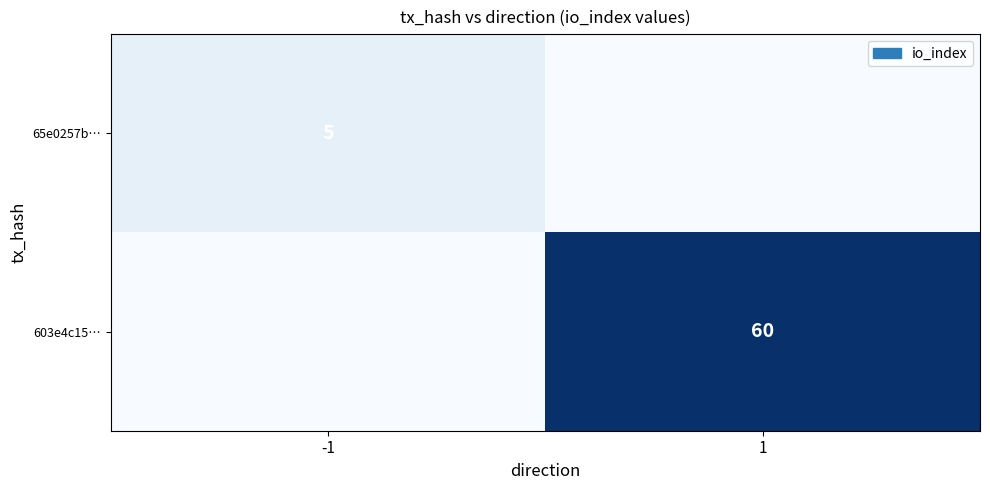

True or false: 603e4c15… has a value of 12 at 1.

False